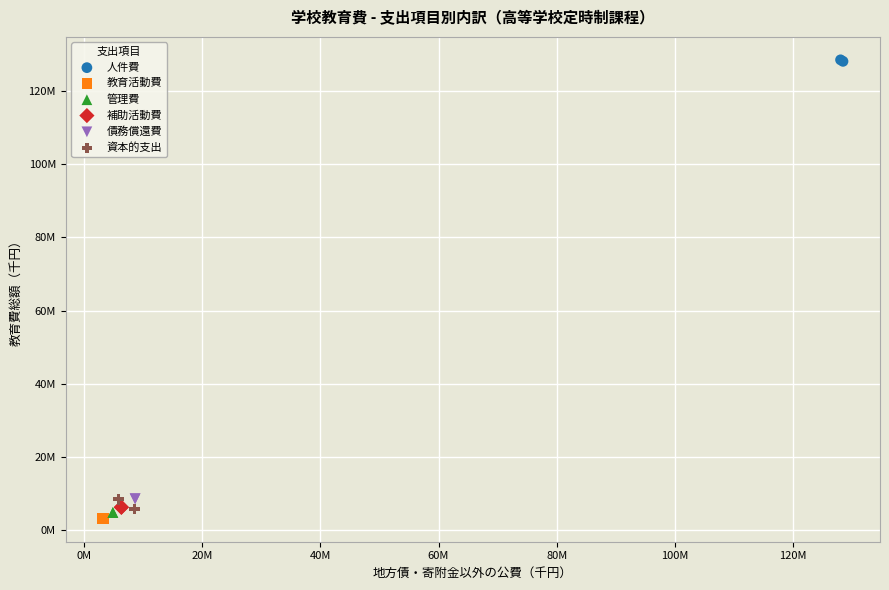

What are all the series names shown in the legend?

人件費, 教育活動費, 管理費, 補助活動費, 債務償還費, 資本的支出